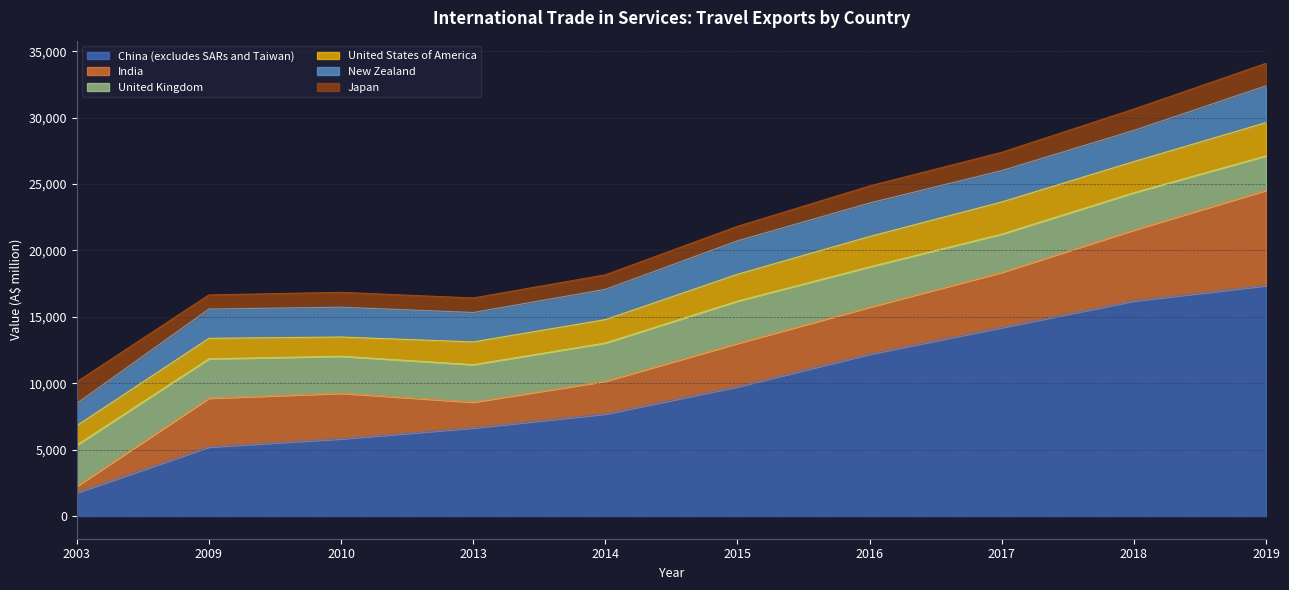

Read the India value at 2014.

2466